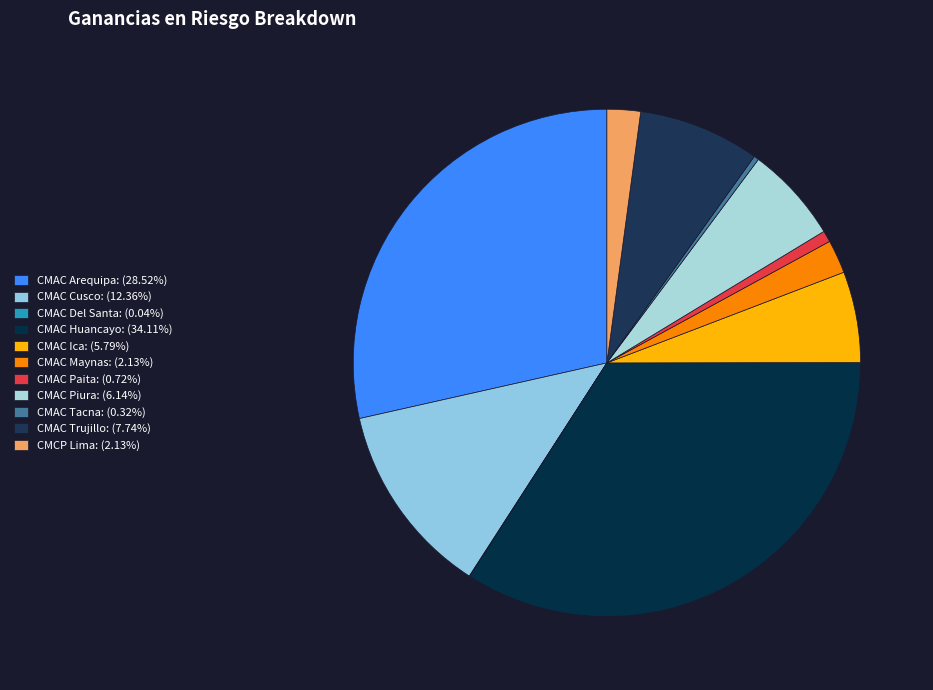

Which category has the biggest portion of the pie?

CMAC Huancayo